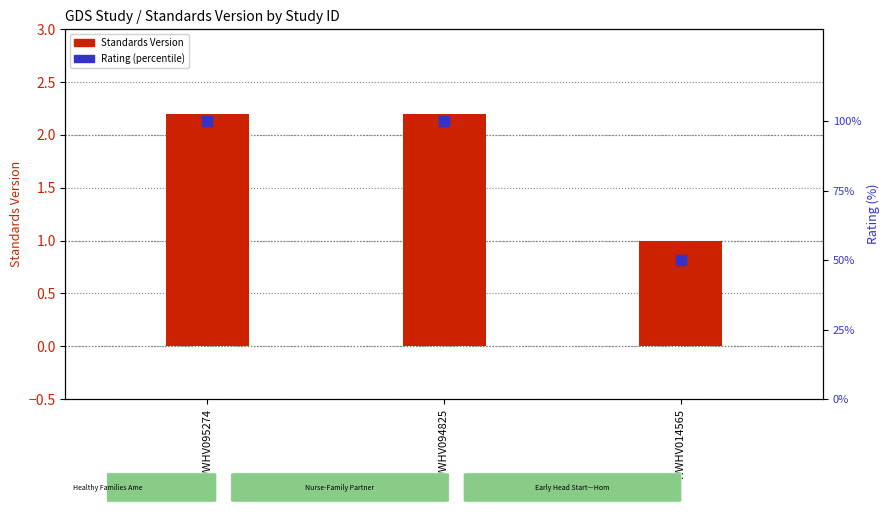

At how many categories does at least one series exceed 13?

3